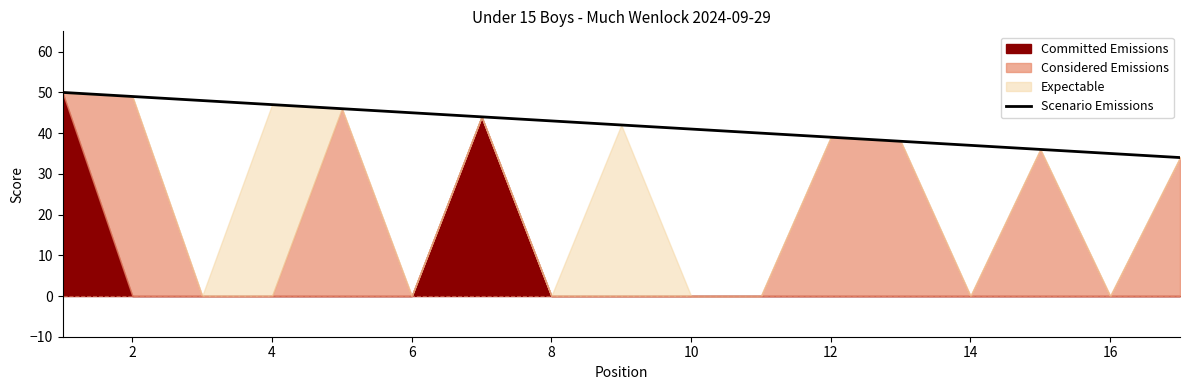

The Scenario Emissions series shows 41 at 10. True or false?

True